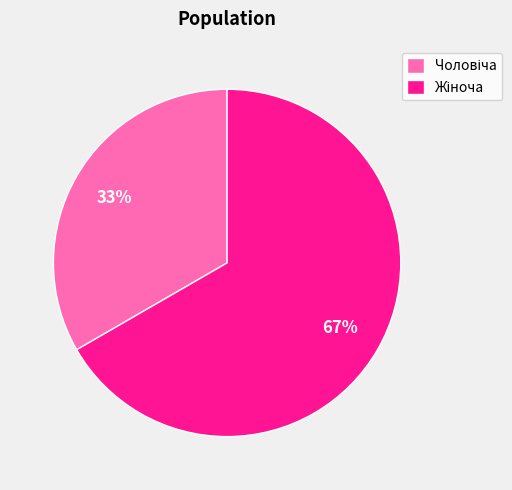

Is there any slice that represents more than half of the pie?

Yes